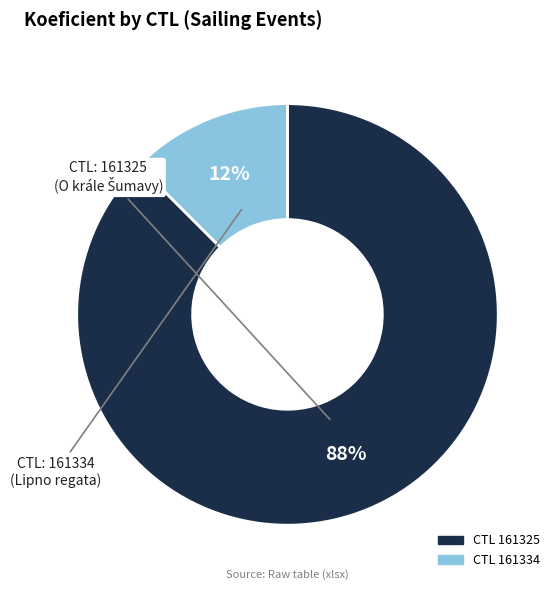

Is there a majority slice in this chart?

Yes